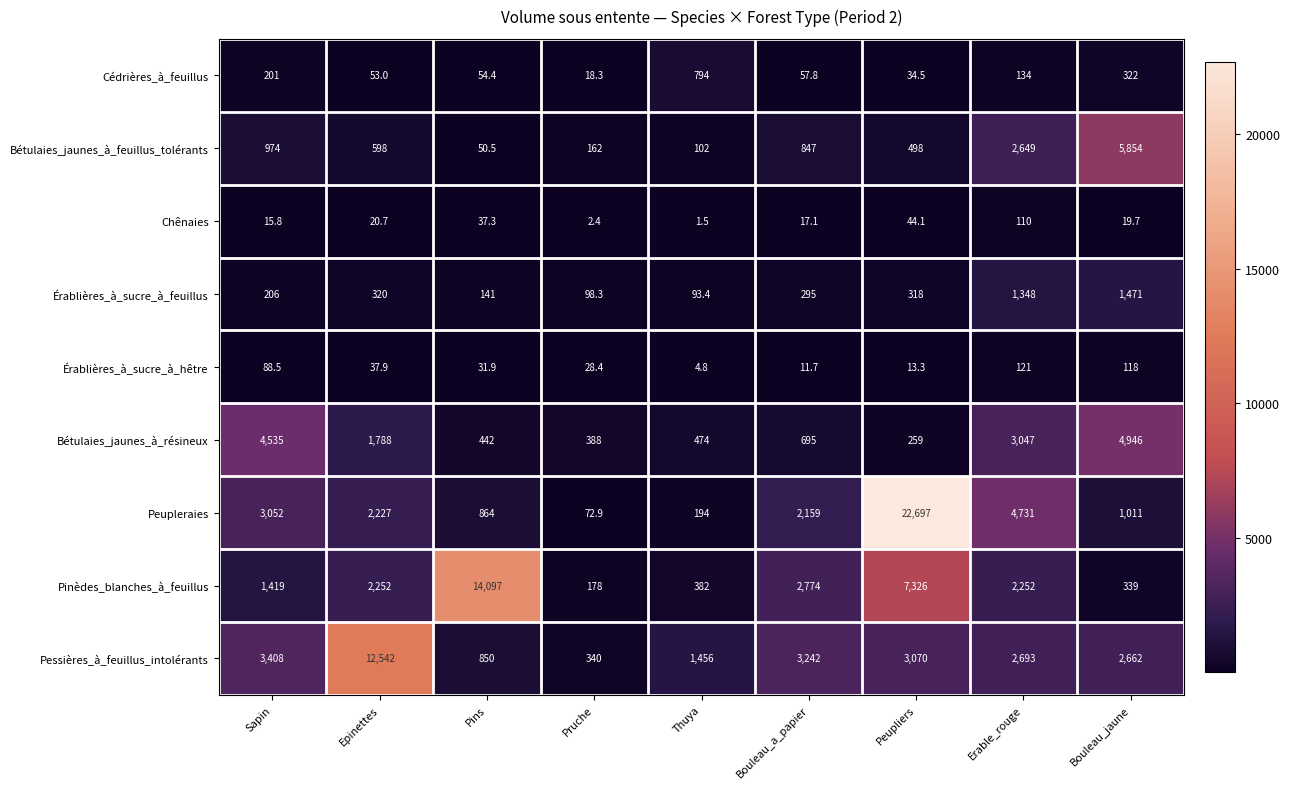

The value of Bétulaies_jaunes_à_résineux at Sapin is 4535.0. True or false?

True